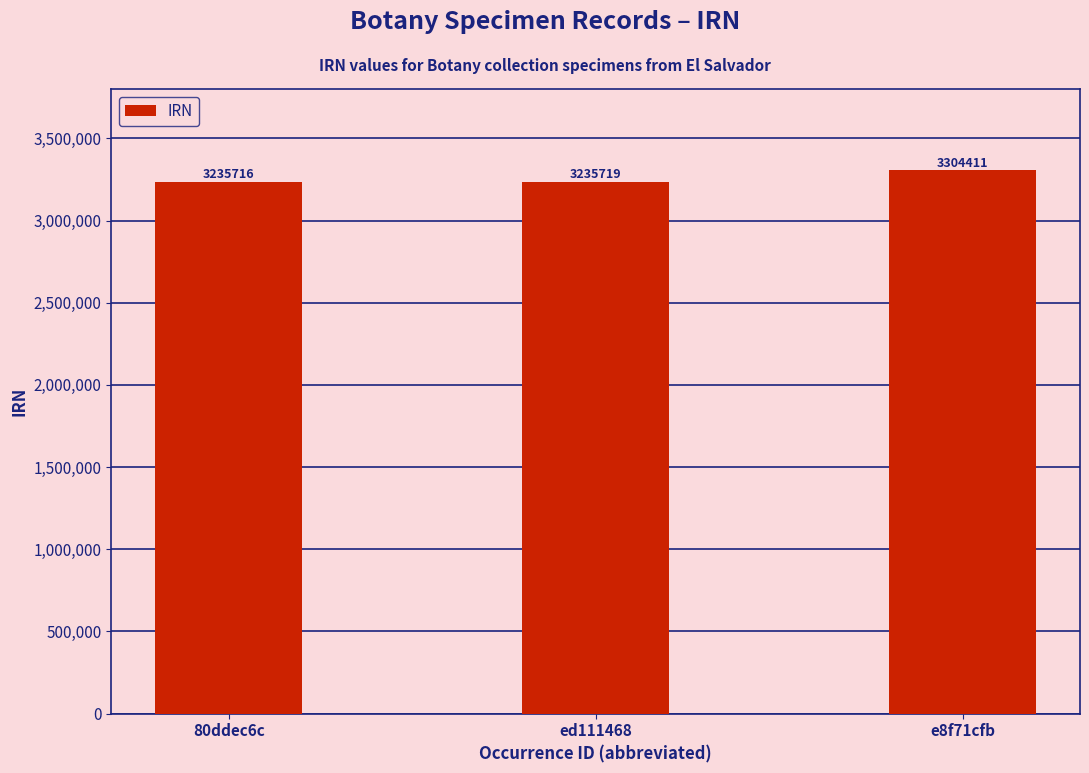

Rank the categories by value from highest to lowest.

e8f71cfb, ed111468, 80ddec6c